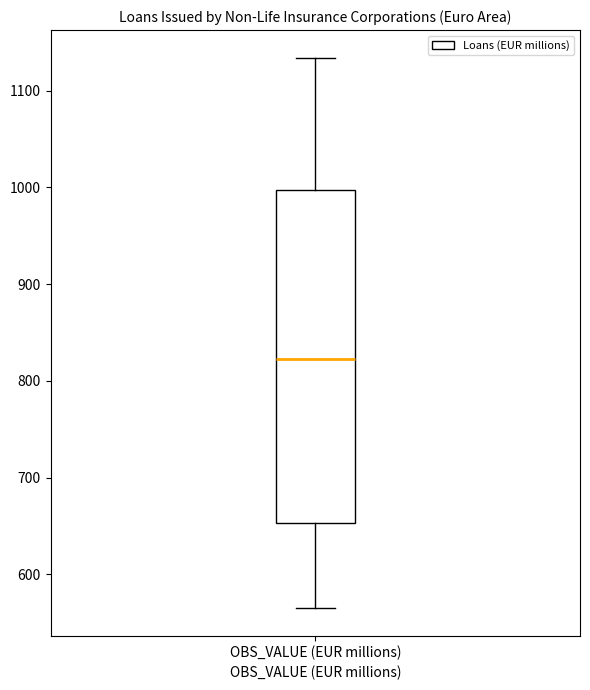

Transcribe this box plot: give where the median line is, the range the box spans, and where the two whiskers end, as read against the y-axis. The values are not printed on the chart, so give them approximately, as read against the axis.

median 820, box 650 to 1000, whiskers 570 to 1130